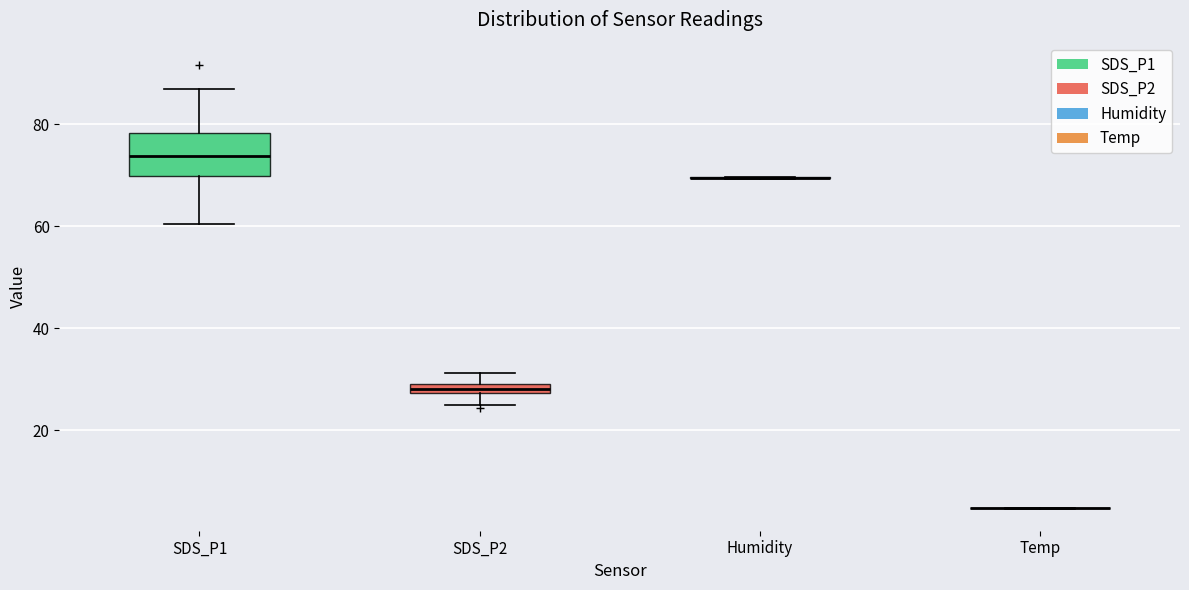

Where does the median line of the box for SDS_P1 sit on the y-axis? The values are not printed on the chart, so give them approximately, as read against the axis.

74